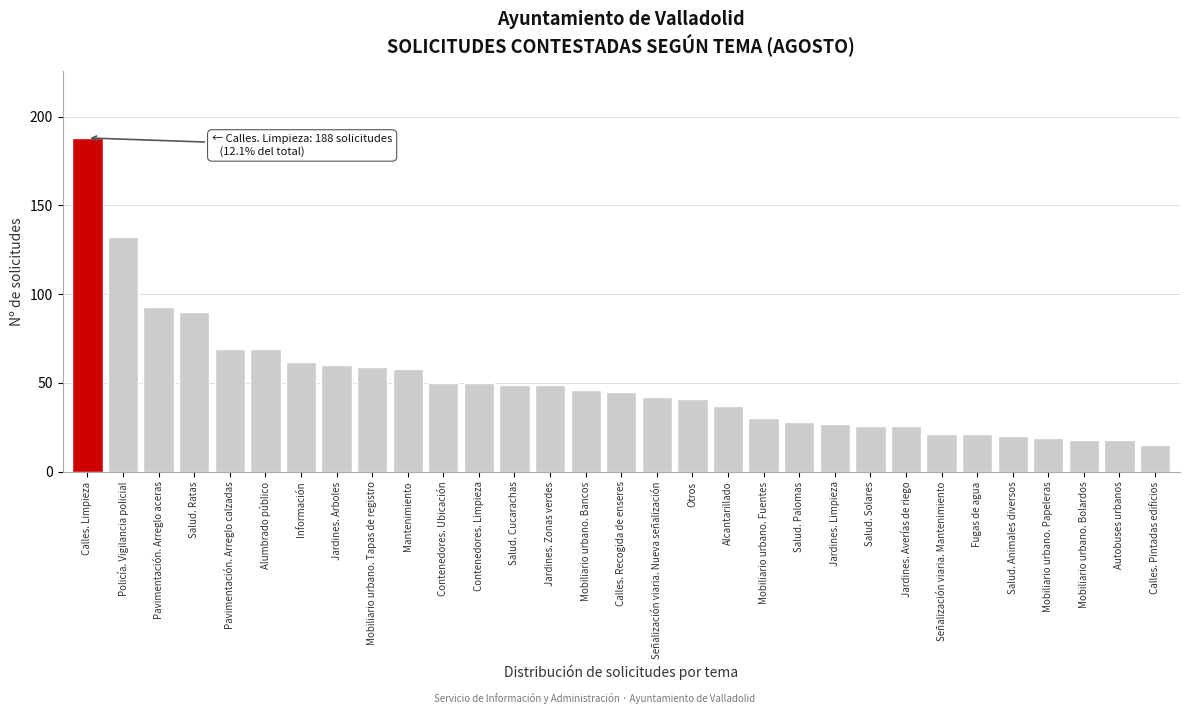

Where is the data nearest to the value 101?

Pavimentación. Arreglo aceras